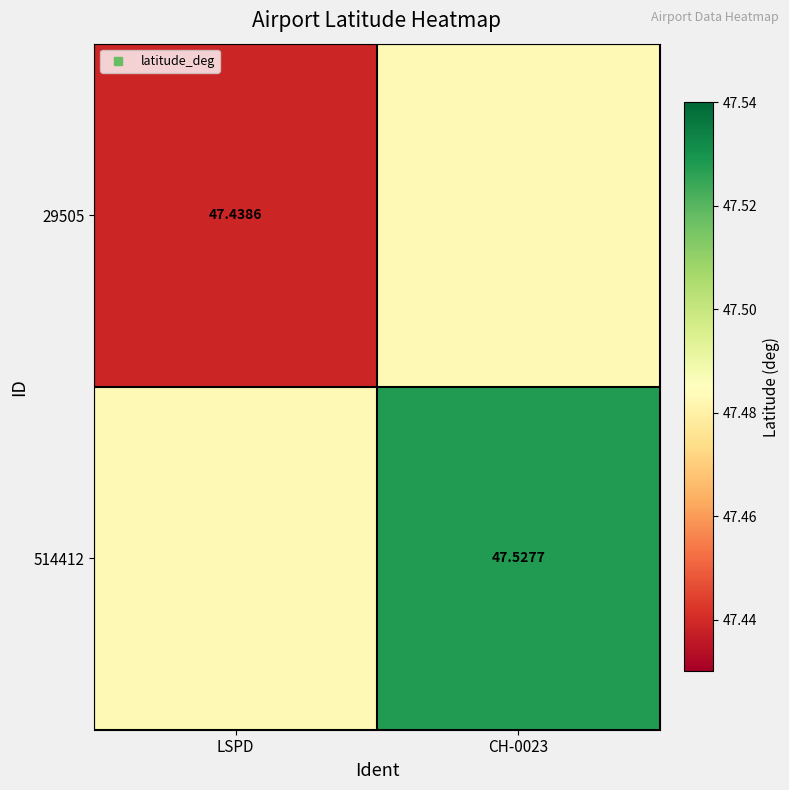

What is the average value of the 29505 series?

47.5